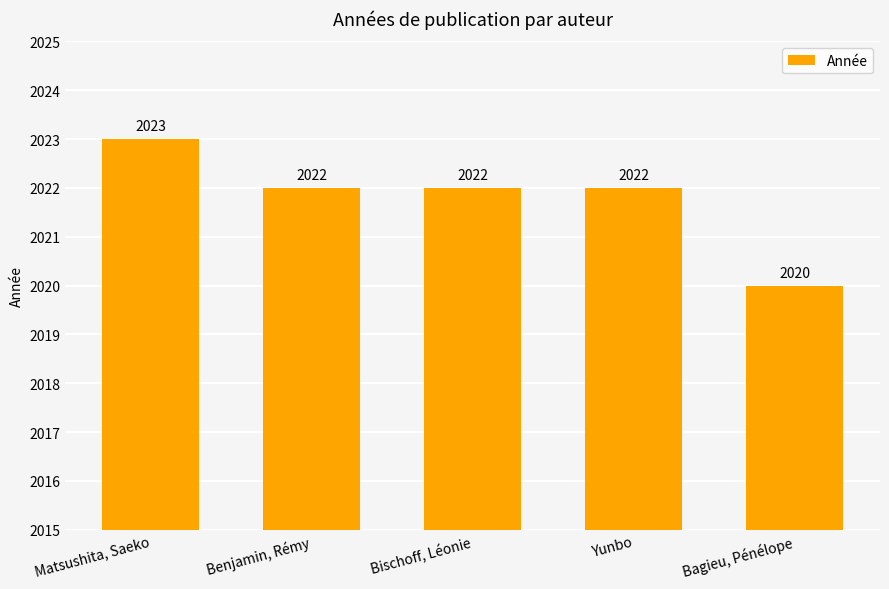

What is the label of the 2nd bar from the left?

Benjamin, Rémy